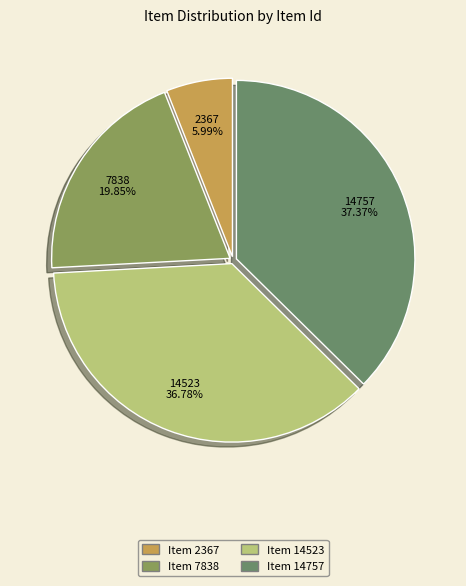

To the nearest percent, what is the average slice percentage?

25%